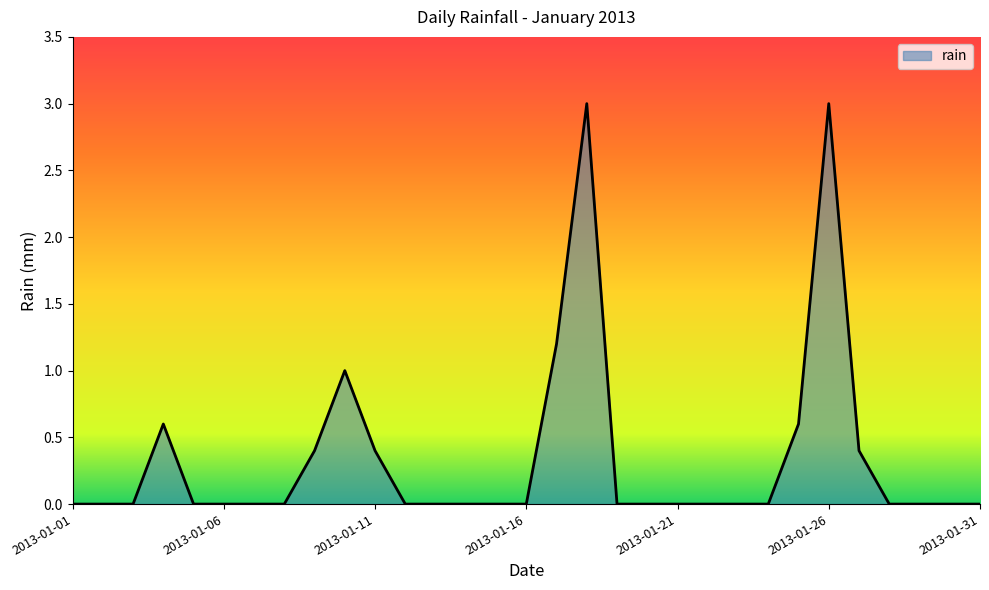

What is the greatest value displayed?

3.0